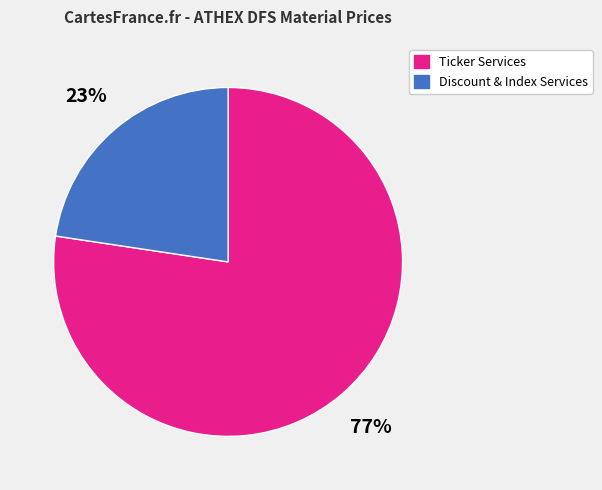

To the nearest percent, what is the average slice percentage?

50%